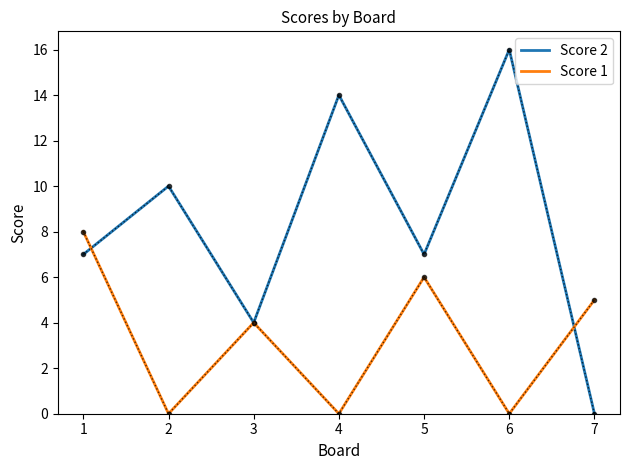

Where does the Score 1 series first go above 4?

1